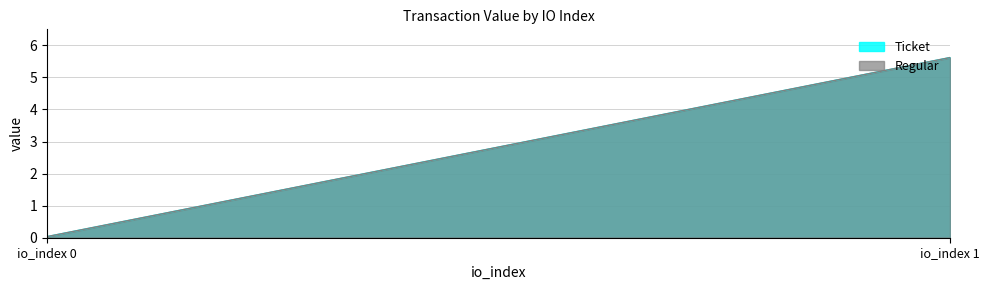

Rank the categories by Ticket value from lowest to highest.

0, 1